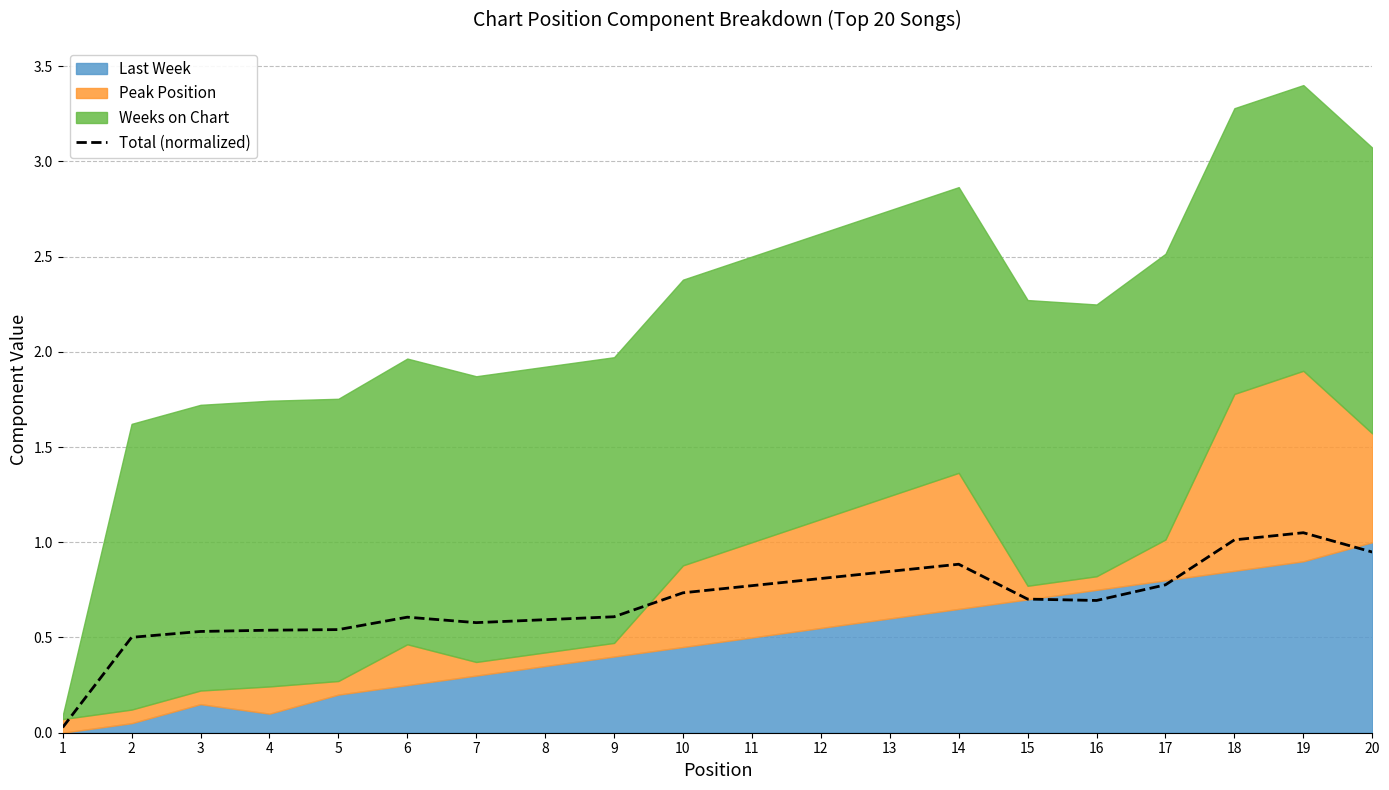

Is it true that the value at 12 is 0.8?

True